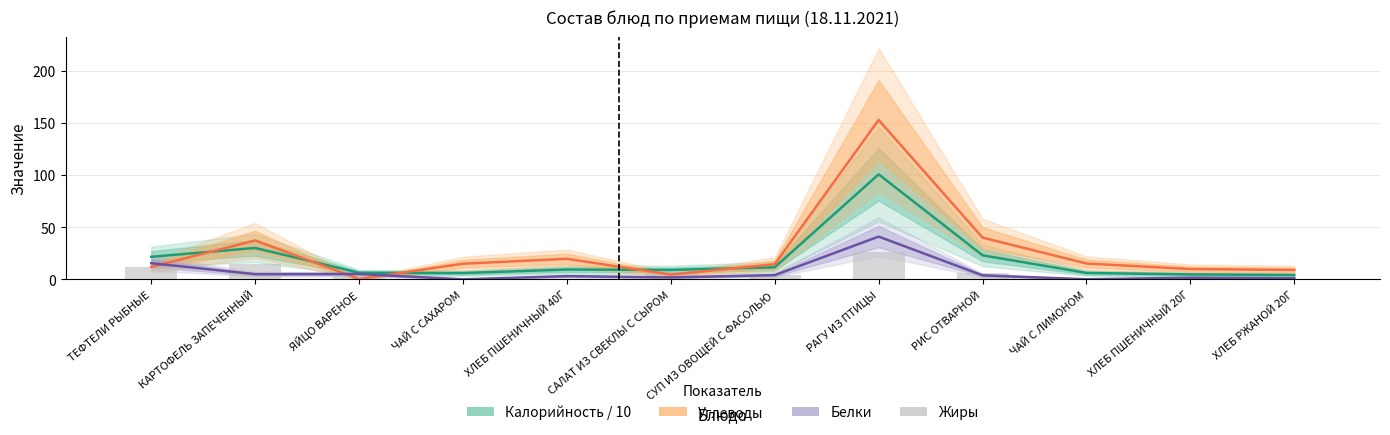

How many data points in Белки are above 3?

7